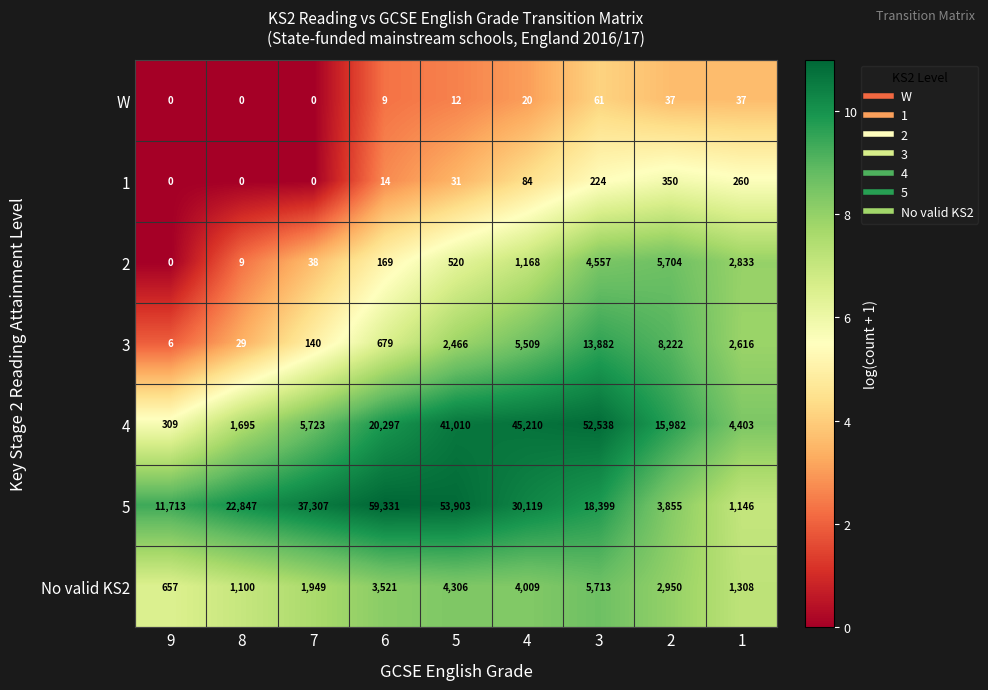

Count the 5 values in the range 11713 to 37307.

5